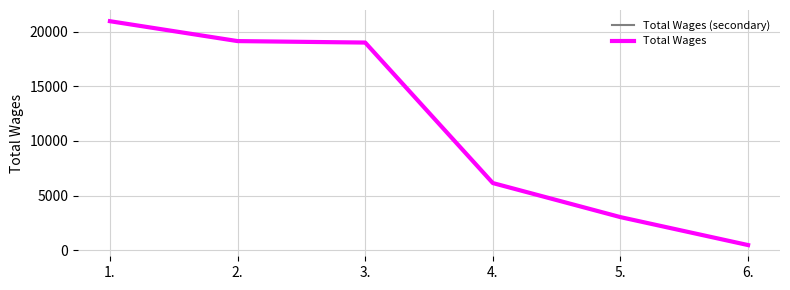

Does the chart display data point markers on the line(s)?

No